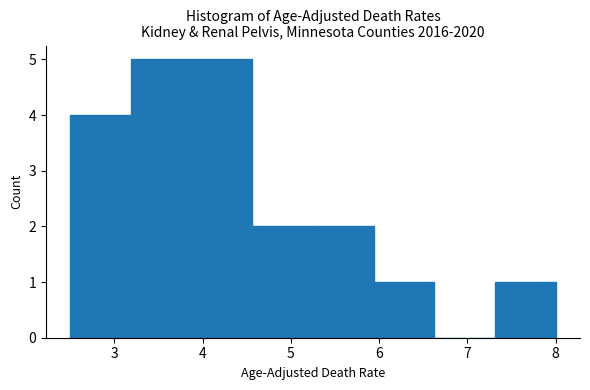

Reading left to right, list every bar in this chart as the range it spans on the x-axis followed by its height. Neither the bar edges nor the heights are printed on the chart, so give them approximately, as read against the axes.

2.5 to 3.2: 4
3.2 to 3.9: 5
3.9 to 4.6: 5
4.6 to 5.3: 2
5.3 to 5.9: 2
5.9 to 6.6: 1
6.6 to 7.3: 0
7.3 to 8.0: 1